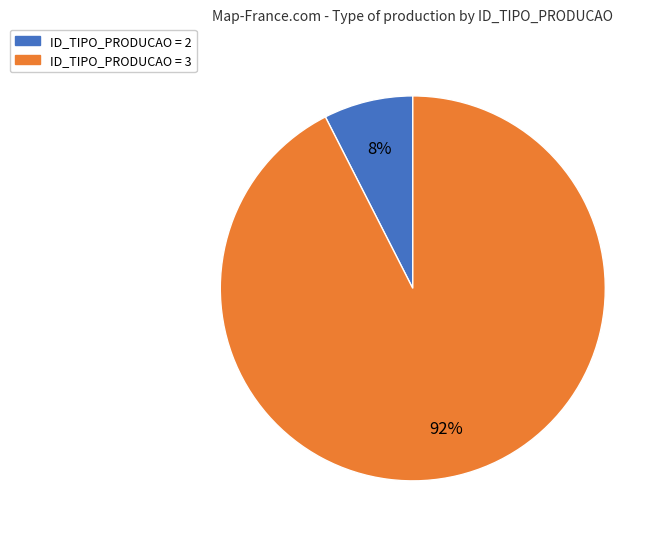

How many slices are in this pie chart?

2